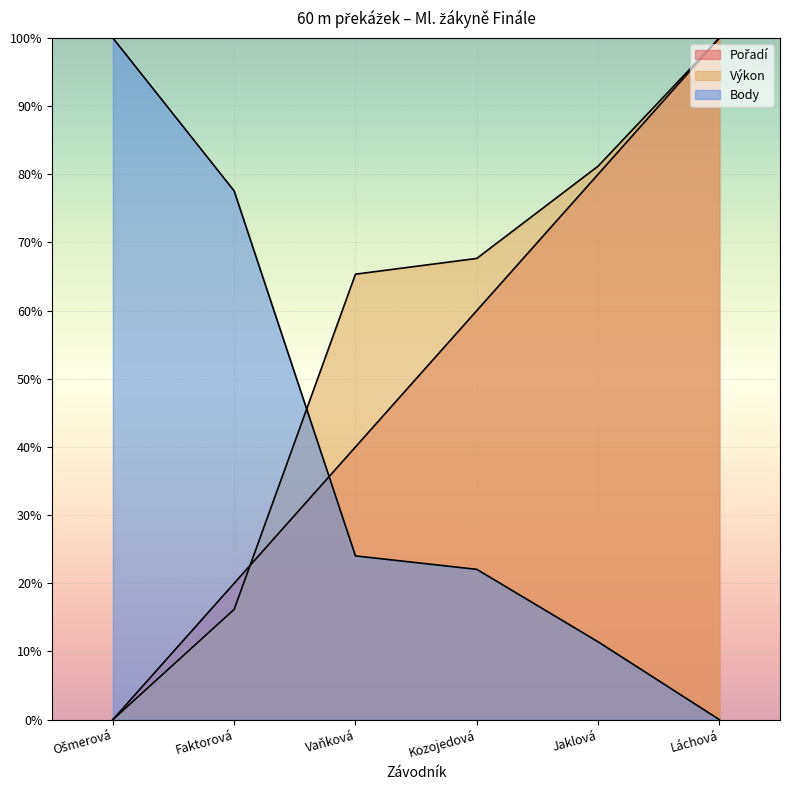

What is the average value of the Body series?

39.2